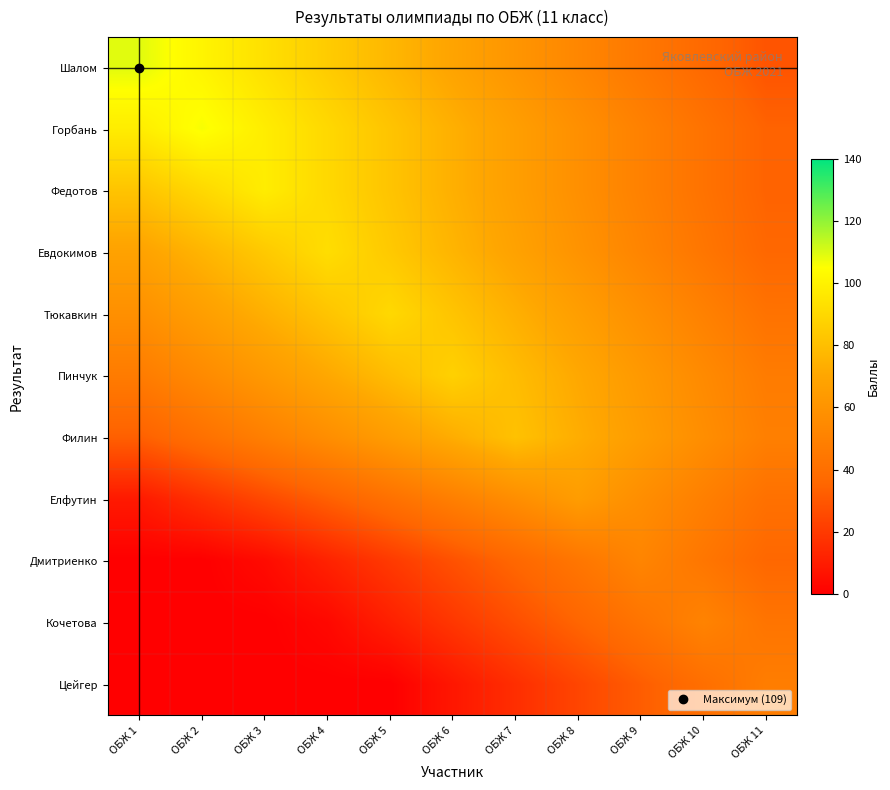

Reading left to right, what are all the values shown in this chart?

Шалом: ОБЖ 1=109	ОБЖ 2=101	ОБЖ 3=93	ОБЖ 4=85	ОБЖ 5=77	ОБЖ 6=69	ОБЖ 7=61	ОБЖ 8=53	ОБЖ 9=45	ОБЖ 10=37	ОБЖ 11=29
Горбань: ОБЖ 1=98	ОБЖ 2=106	ОБЖ 3=98	ОБЖ 4=90	ОБЖ 5=82	ОБЖ 6=74	ОБЖ 7=66	ОБЖ 8=58	ОБЖ 9=50	ОБЖ 10=42	ОБЖ 11=34
Федотов: ОБЖ 1=82	ОБЖ 2=90	ОБЖ 3=98	ОБЖ 4=90	ОБЖ 5=82	ОБЖ 6=74	ОБЖ 7=66	ОБЖ 8=58	ОБЖ 9=50	ОБЖ 10=42	ОБЖ 11=34
Евдокимов: ОБЖ 1=68	ОБЖ 2=76	ОБЖ 3=84	ОБЖ 4=92	ОБЖ 5=84	ОБЖ 6=76	ОБЖ 7=68	ОБЖ 8=60	ОБЖ 9=52	ОБЖ 10=44	ОБЖ 11=36
Тюкавкин: ОБЖ 1=58	ОБЖ 2=66	ОБЖ 3=74	ОБЖ 4=82	ОБЖ 5=90	ОБЖ 6=82	ОБЖ 7=74	ОБЖ 8=66	ОБЖ 9=58	ОБЖ 10=50	ОБЖ 11=42
Пинчук: ОБЖ 1=47	ОБЖ 2=55	ОБЖ 3=63	ОБЖ 4=71	ОБЖ 5=79	ОБЖ 6=87	ОБЖ 7=79	ОБЖ 8=71	ОБЖ 9=63	ОБЖ 10=55	ОБЖ 11=47
Филин: ОБЖ 1=33	ОБЖ 2=41	ОБЖ 3=49	ОБЖ 4=57	ОБЖ 5=65	ОБЖ 6=73	ОБЖ 7=81	ОБЖ 8=73	ОБЖ 9=65	ОБЖ 10=57	ОБЖ 11=49
Елфутин: ОБЖ 1=9	ОБЖ 2=17	ОБЖ 3=25	ОБЖ 4=33	ОБЖ 5=41	ОБЖ 6=49	ОБЖ 7=57	ОБЖ 8=65	ОБЖ 9=57	ОБЖ 10=49	ОБЖ 11=41
Дмитриенко: ОБЖ 1=0	ОБЖ 2=0	ОБЖ 3=4	ОБЖ 4=12	ОБЖ 5=20	ОБЖ 6=28	ОБЖ 7=36	ОБЖ 8=44	ОБЖ 9=52	ОБЖ 10=44	ОБЖ 11=36
Кочетова: ОБЖ 1=0	ОБЖ 2=0	ОБЖ 3=0	ОБЖ 4=3	ОБЖ 5=11	ОБЖ 6=19	ОБЖ 7=27	ОБЖ 8=35	ОБЖ 9=43	ОБЖ 10=51	ОБЖ 11=43
Цейгер: ОБЖ 1=0	ОБЖ 2=0	ОБЖ 3=0	ОБЖ 4=0	ОБЖ 5=0	ОБЖ 6=8	ОБЖ 7=16	ОБЖ 8=24	ОБЖ 9=32	ОБЖ 10=40	ОБЖ 11=48